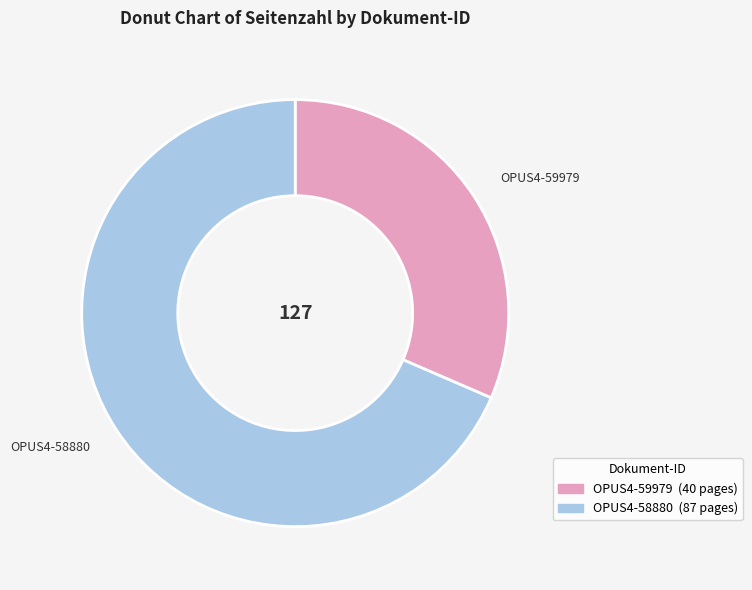

Do OPUS4-59979 and OPUS4-58880 together represent more than half of the pie?

Yes